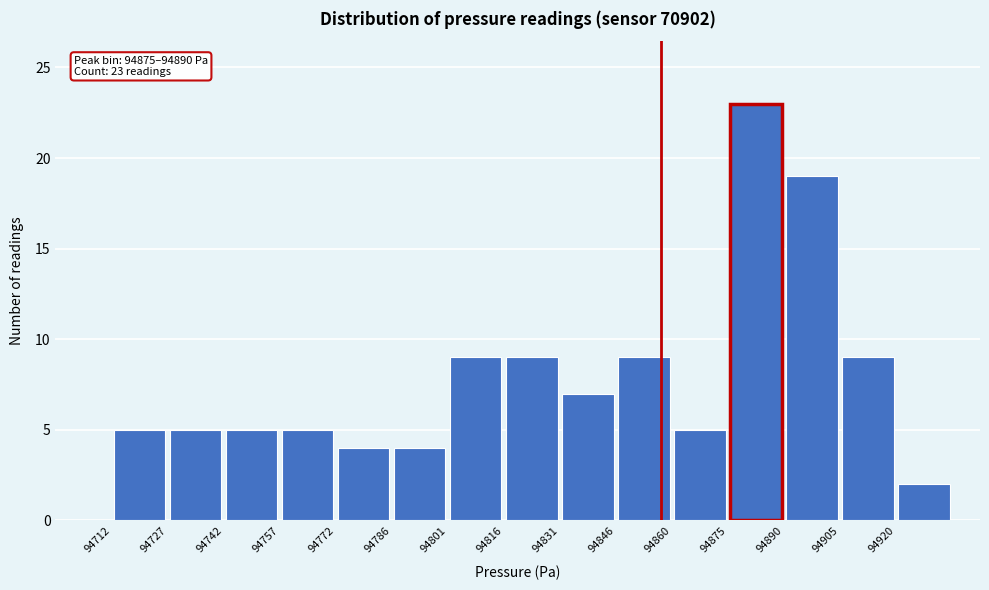

Which range on the x-axis has the tallest bar?

94876 to 94890